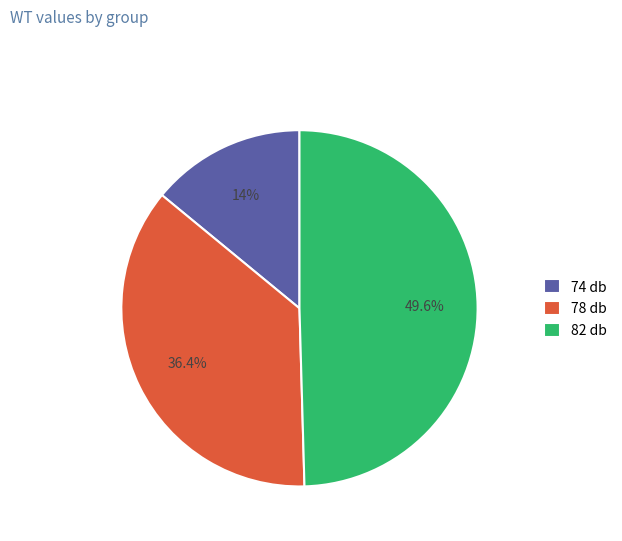

The 82 db slice represents 36% of the pie. True or false?

False